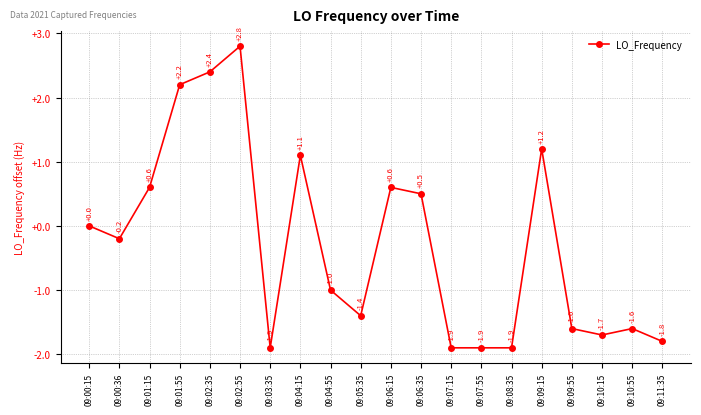

Where is the data nearest to the value 0?

09:00:15